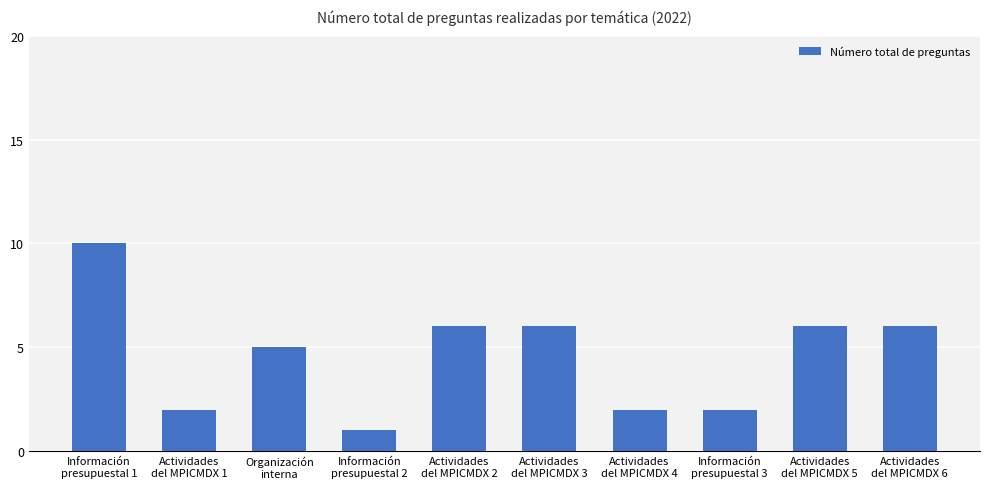

Is it true that the value at Actividades
del MPICMDX 5 is 8?

False